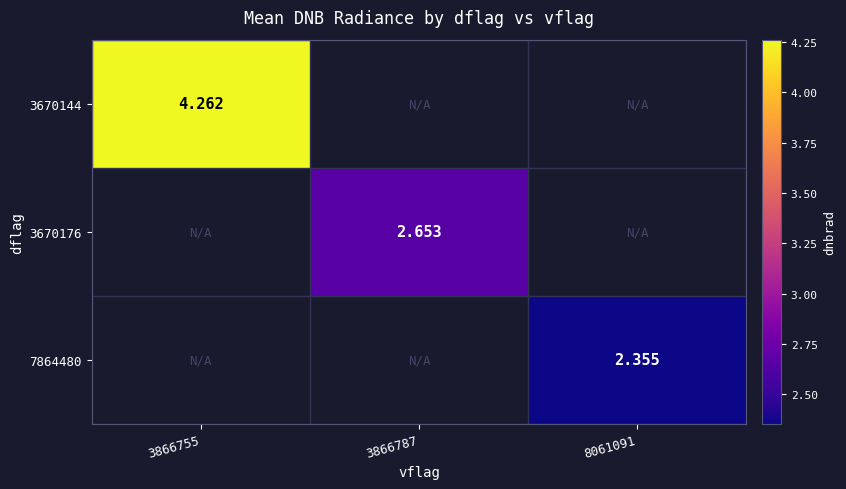

At which category does the chart reach its minimum across all series?

8061091